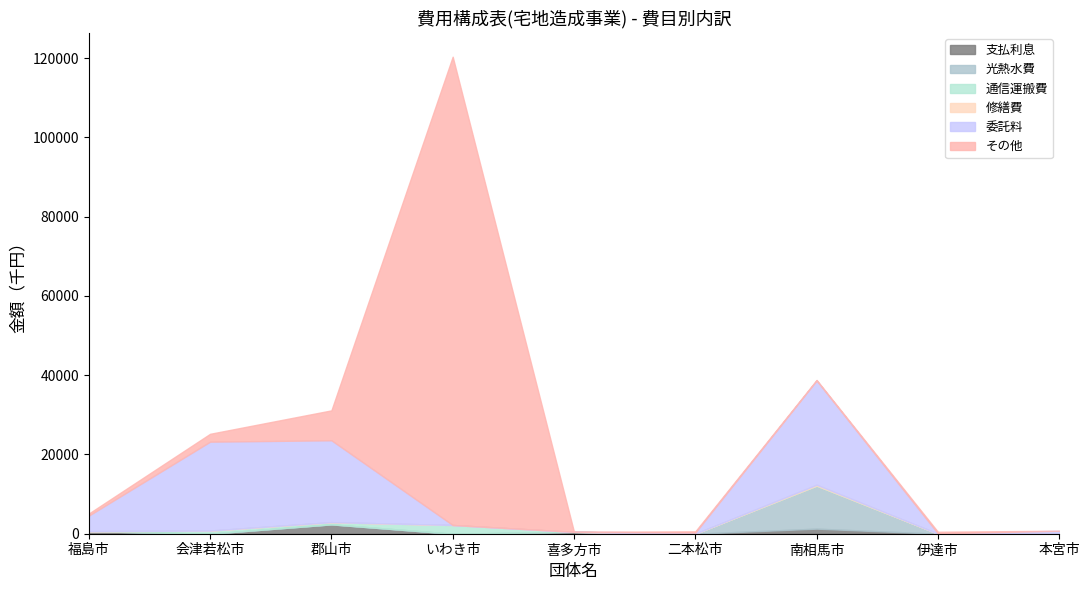

Reading left to right, list all the values displayed in this chart.

支払利息: 福島市=635	会津若松市=0	郡山市=2347	いわき市=0	喜多方市=477	二本松市=0	南相馬市=1279	伊達市=0	本宮市=0
光熱水費: 福島市=0	会津若松市=0	郡山市=23	いわき市=0	喜多方市=0	二本松市=0	南相馬市=10849	伊達市=0	本宮市=0
通信運搬費: 福島市=0	会津若松市=796	郡山市=545	いわき市=2202	喜多方市=0	二本松市=0	南相馬市=0	伊達市=0	本宮市=0
修繕費: 福島市=0	会津若松市=0	郡山市=0	いわき市=0	喜多方市=0	二本松市=0	南相馬市=244	伊達市=0	本宮市=0
委託料: 福島市=3942	会津若松市=22434	郡山市=20668	いわき市=0	喜多方市=0	二本松市=292	南相馬市=26303	伊達市=90	本宮市=755
その他: 福島市=517	会津若松市=1983	郡山市=7543	いわき市=118167	喜多方市=0	二本松市=308	南相馬市=134	伊達市=405	本宮市=0